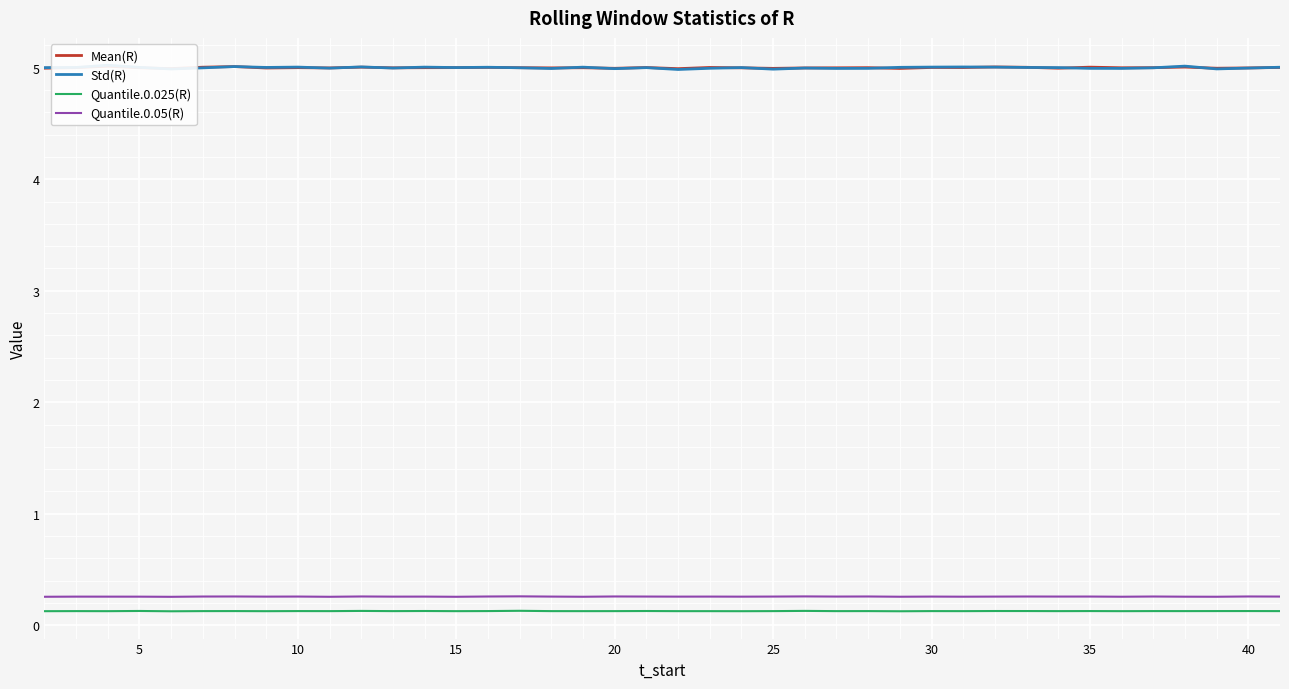

True or false: Quantile.0.025(R) and Std(R) intersect in this chart.

False